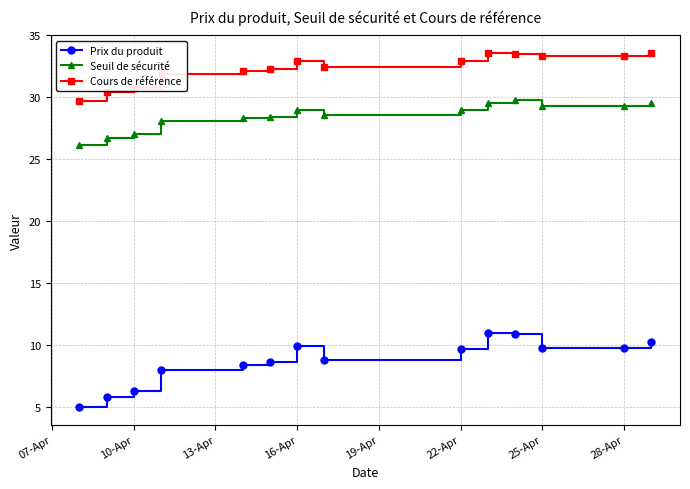

True or false: Seuil de sécurité has more than 0 interior local peaks.

True